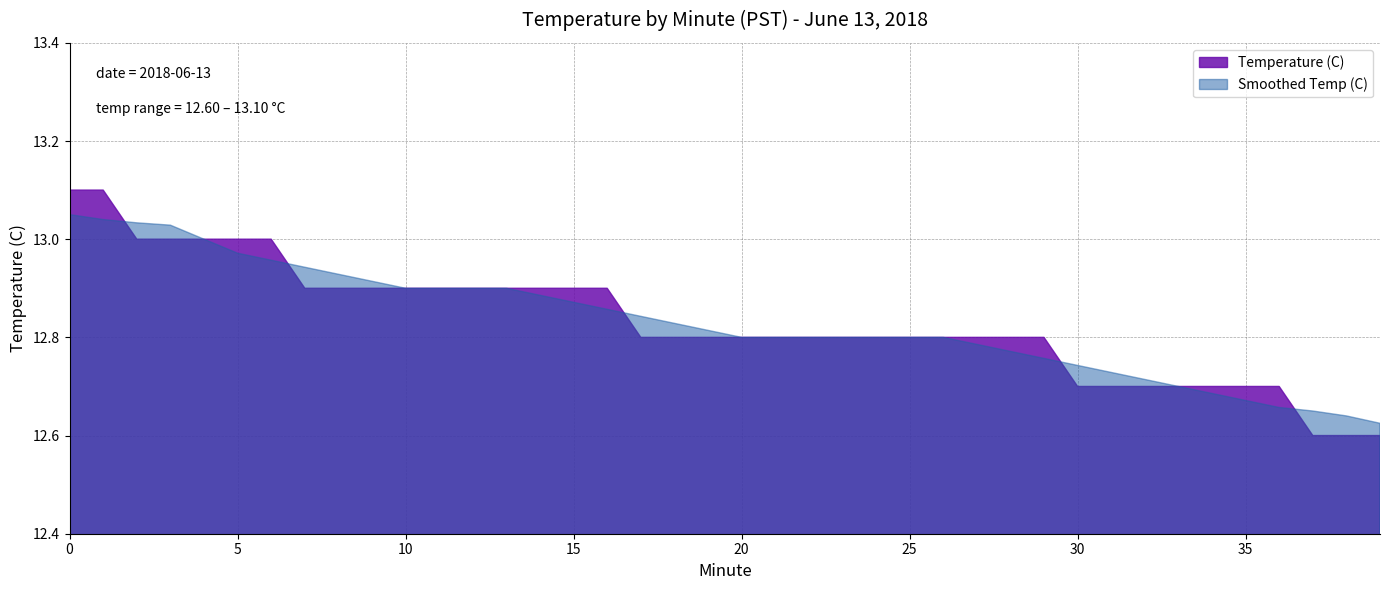

True or false: the data has more than 1 interior local peaks.

False